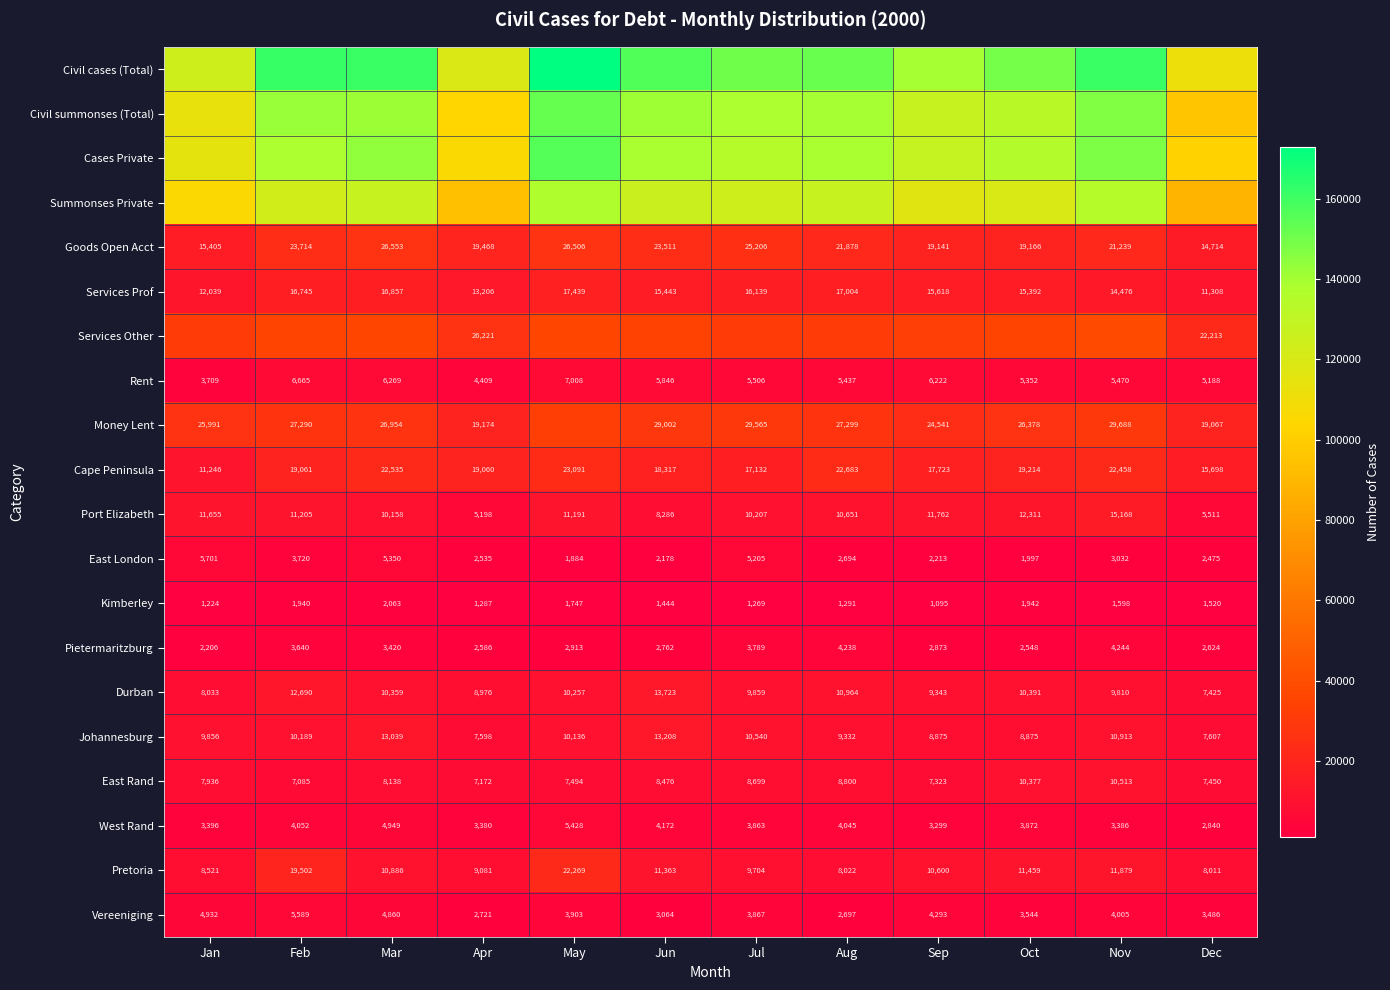

What is the total value across all series at Dec?

536221